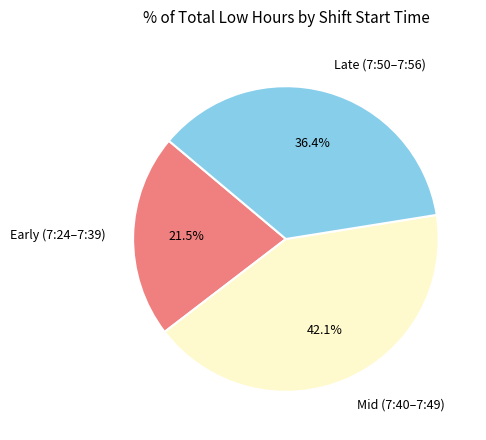

What percentage is NOT represented by Mid (7:40–7:49)?

57.9%